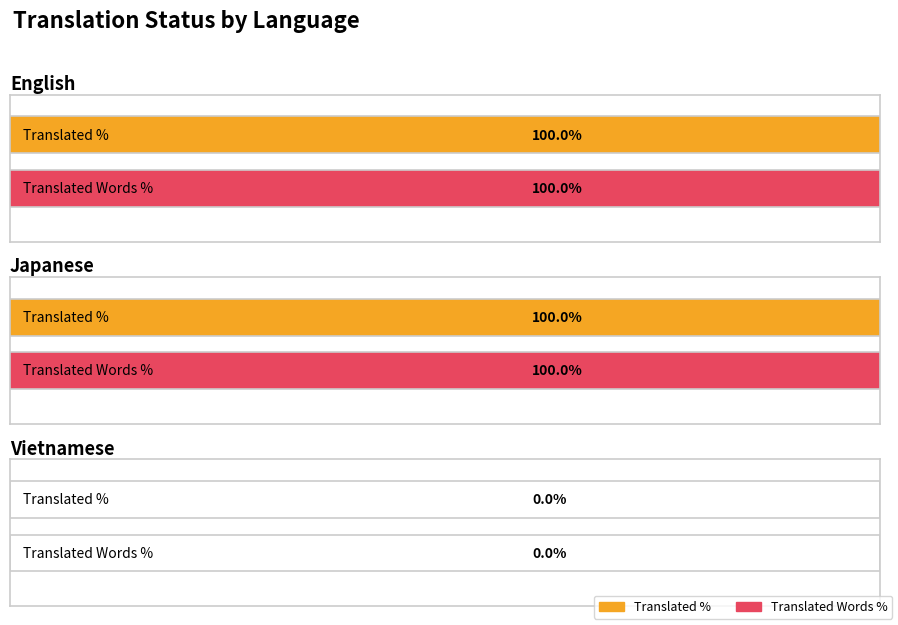

Is it true that translated_words_percent equals 53 at Japanese?

False